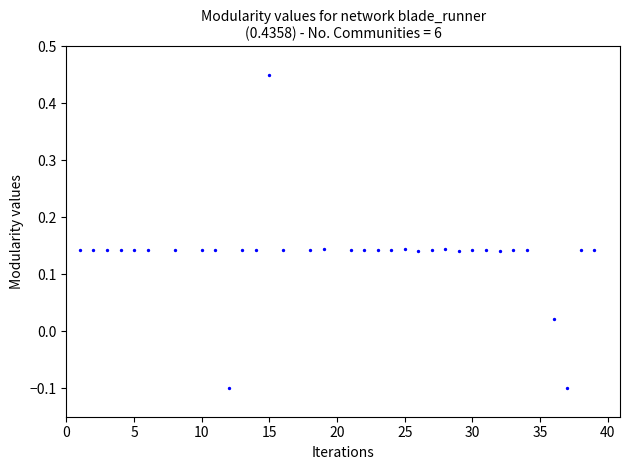

What is the range of X values (max minus min)?

38.0